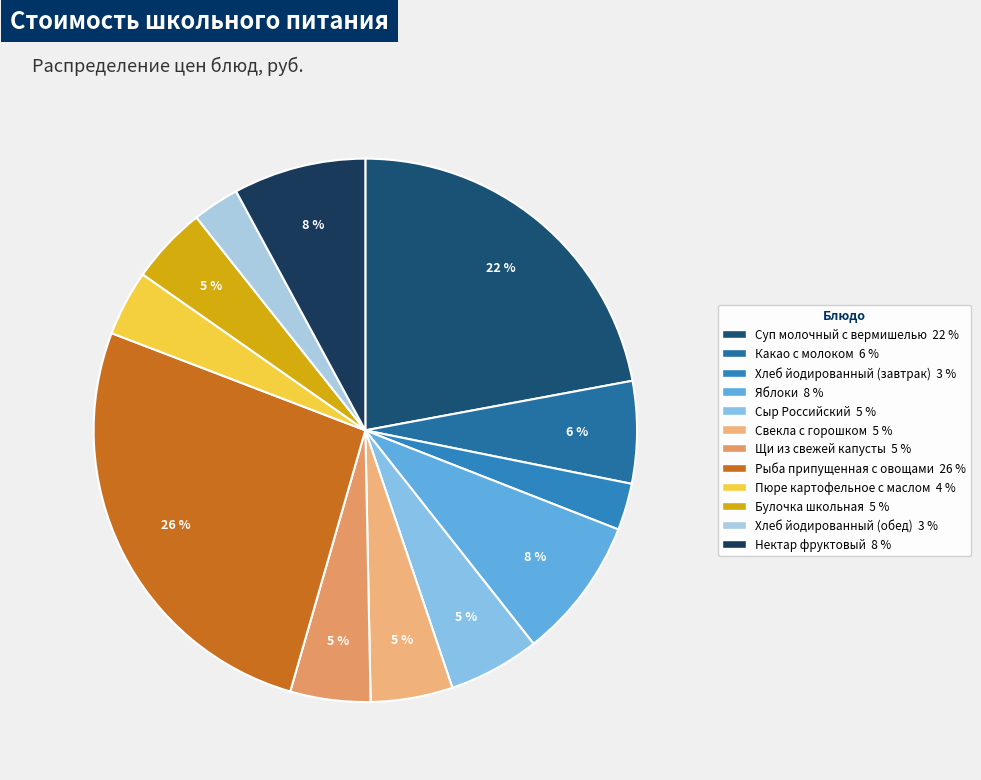

Is there any slice that represents more than half of the pie?

No